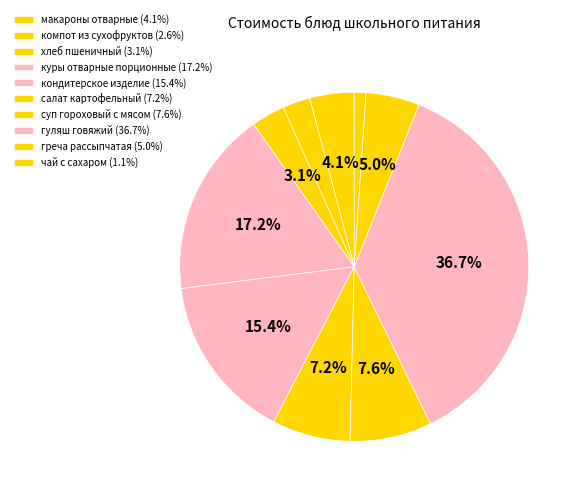

Rank the categories by value from lowest to highest.

чай с сахаром, компот из сухофруктов, хлеб пшеничный, макароны отварные, греча рассыпчатая, салат картофельный, суп гороховый с мясом, кондитерское изделие, куры отварные порционные, гуляш говяжий